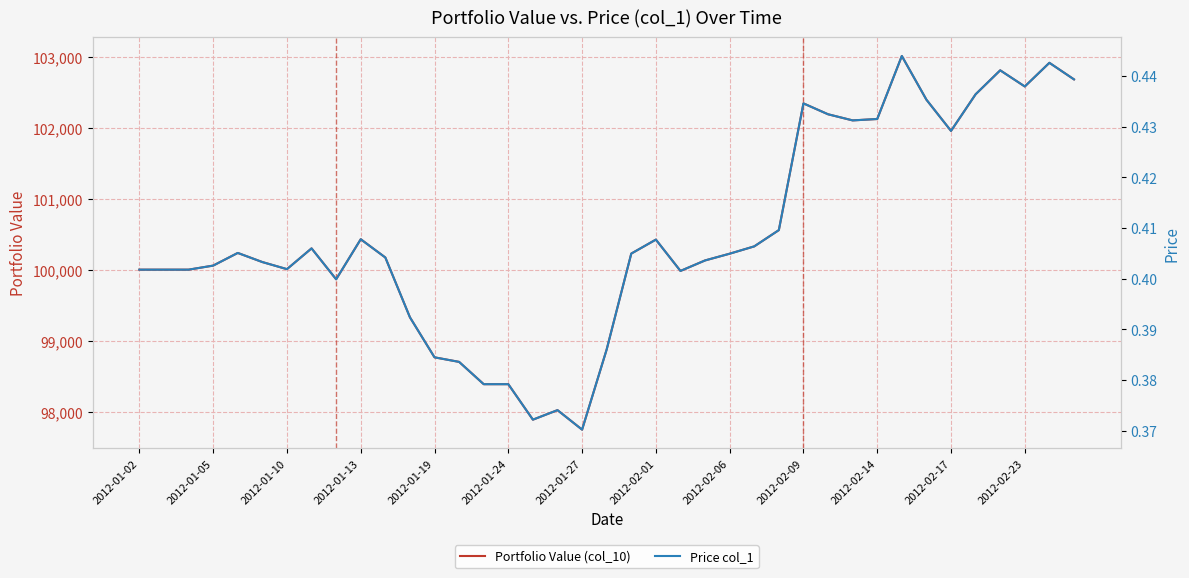

What is the sum of all Price col_1 values?

15.9